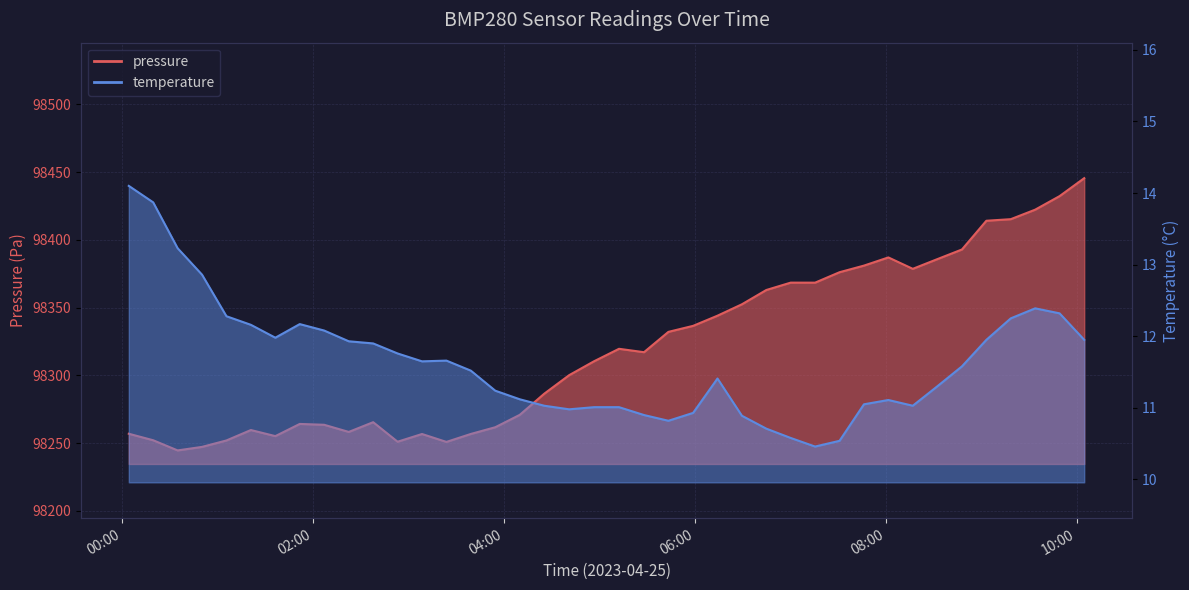

List the series in order of their overall mean, lowest first.

temperature, pressure